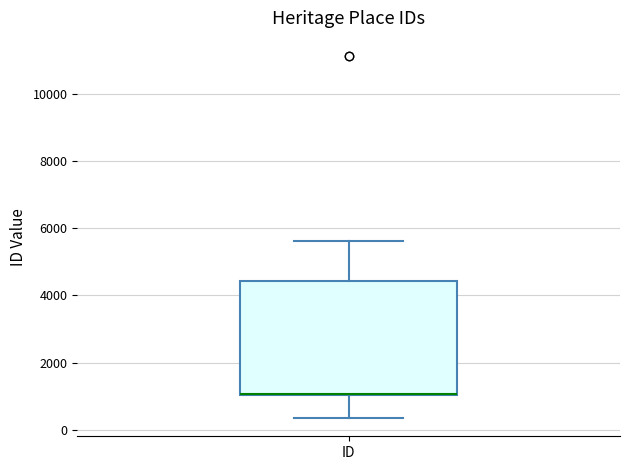

Read this box plot against the y-axis: the position of the median line, the range covered by the box, and the ends of both whiskers. The values are not printed on the chart, so give them approximately, as read against the axis.

median 1000 (drawn on the box's lower edge), box 1000 to 4400, whiskers 400 to 5600